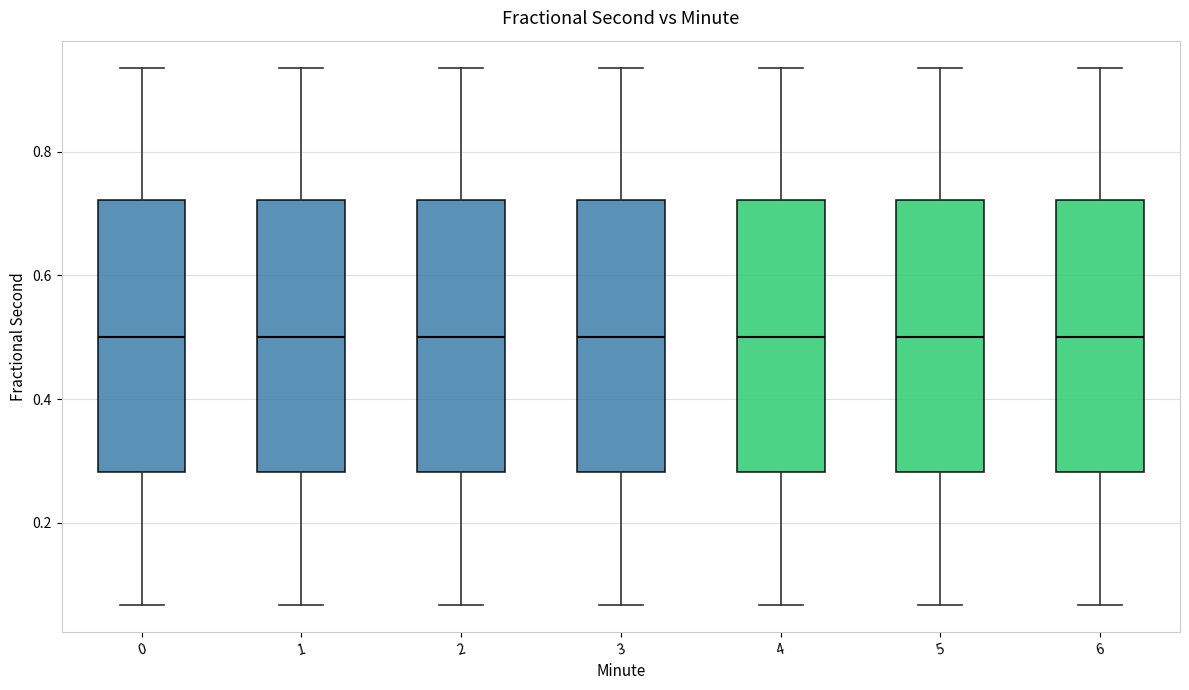

Reading left to right, read every box against the y-axis: the position of its median line, the range the box covers, and the ends of its whiskers. The values are not printed on the chart, so give them approximately, as read against the axis.

0: median 0.50, box 0.28 to 0.72, whiskers 0.06 to 0.94
1: median 0.50, box 0.28 to 0.72, whiskers 0.06 to 0.94
2: median 0.50, box 0.28 to 0.72, whiskers 0.06 to 0.94
3: median 0.50, box 0.28 to 0.72, whiskers 0.06 to 0.94
4: median 0.50, box 0.28 to 0.72, whiskers 0.06 to 0.94
5: median 0.50, box 0.28 to 0.72, whiskers 0.06 to 0.94
6: median 0.50, box 0.28 to 0.72, whiskers 0.06 to 0.94